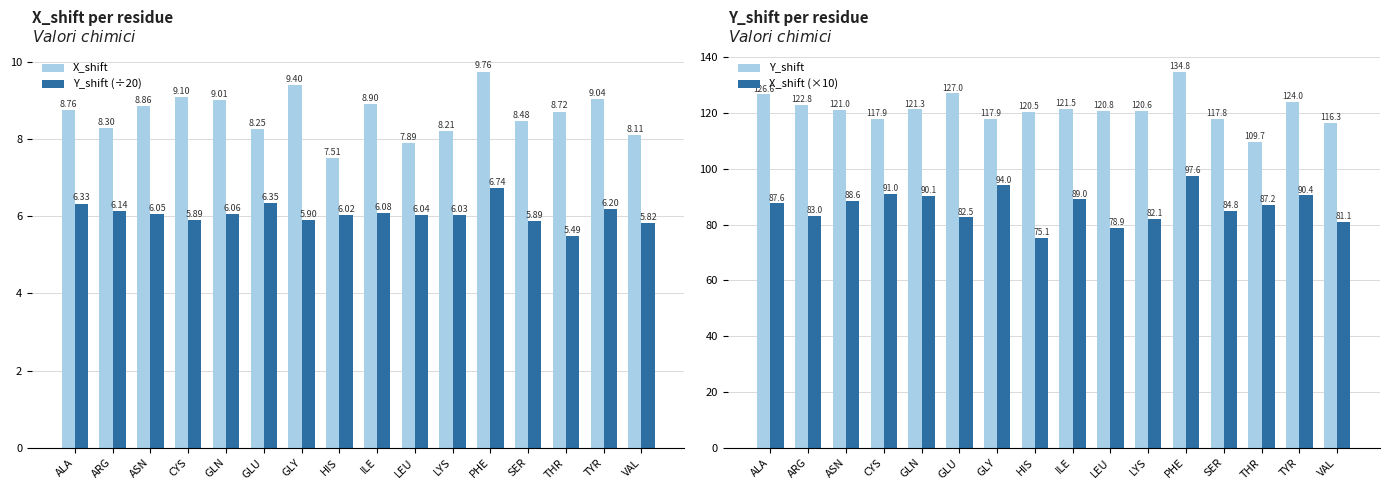

True or false: Y_shift has a value of 167.1 at HIS.

False